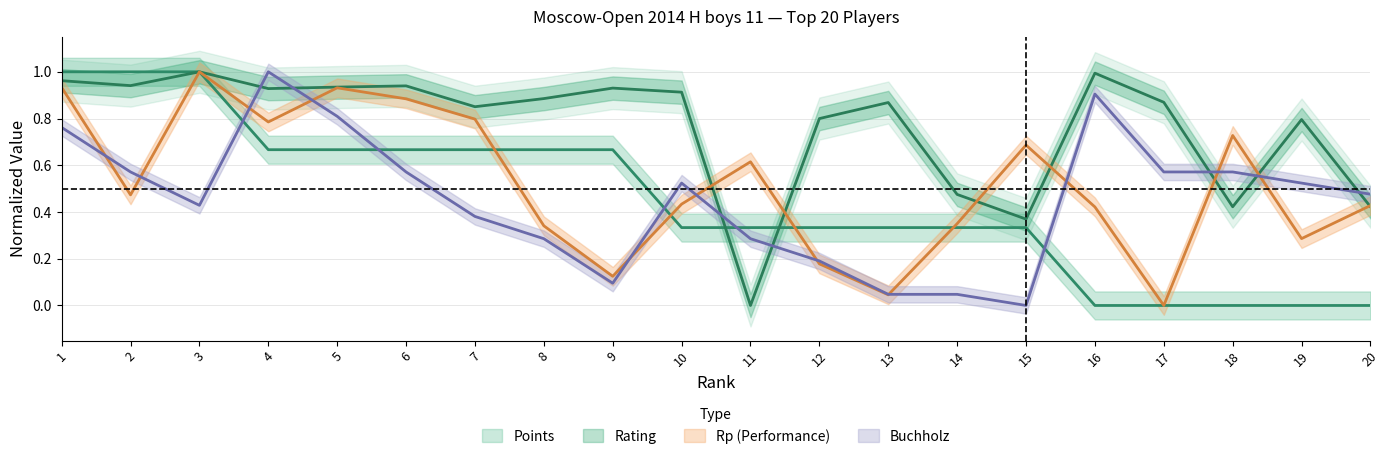

Between 7 and 19, which is larger?

7